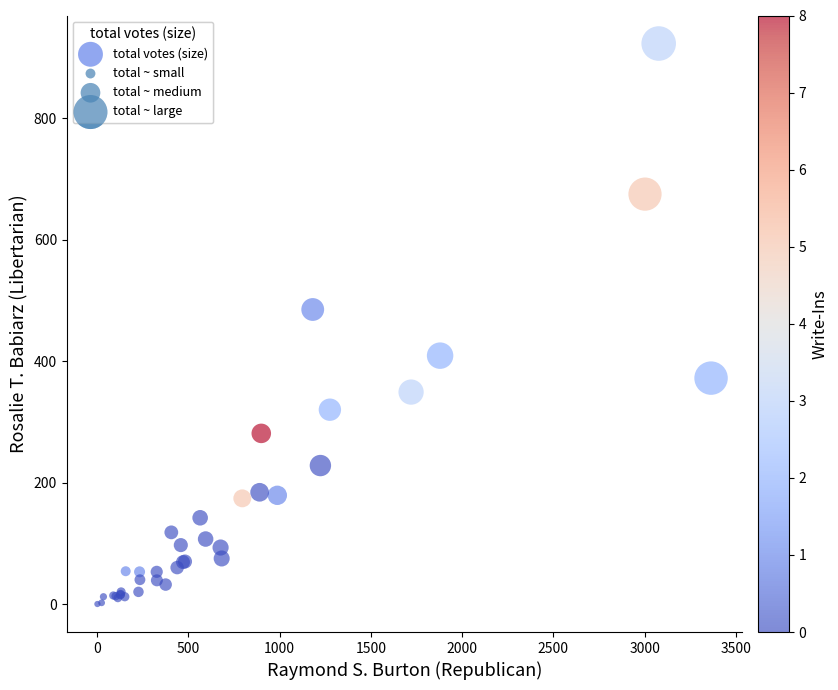

What Y value in the scatter plot is closest to 461?

485